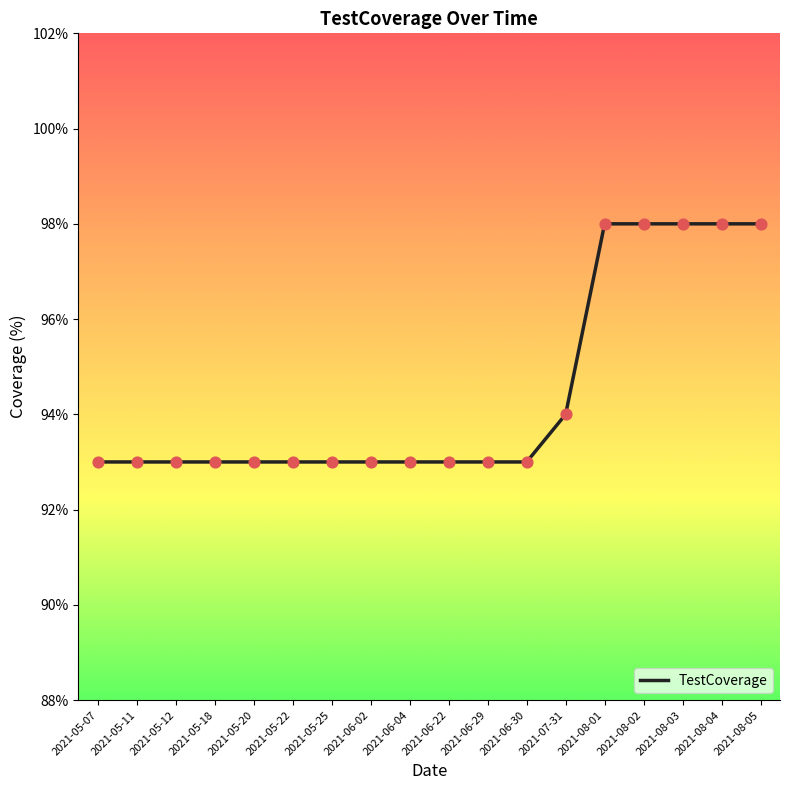

What is the change in value from 2021-06-02 to 2021-08-01?

+5